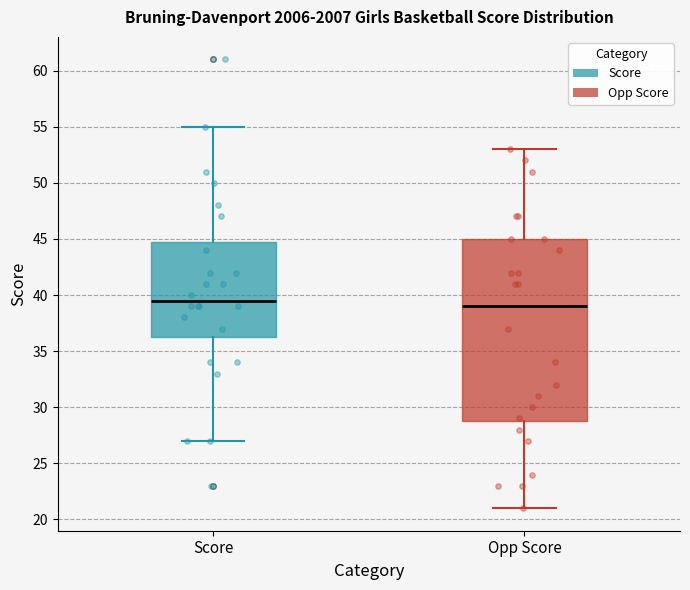

Reading left to right, transcribe this box plot: for each box, give where its median line is, the range the box spans, and where its two whiskers end, as read against the y-axis. The values are not printed on the chart, so give them approximately, as read against the axis.

Score: median 39.5, box 36.5 to 45.0, whiskers 27.0 to 55.0
Opp Score: median 39.0, box 29.0 to 45.0, whiskers 21.0 to 53.0